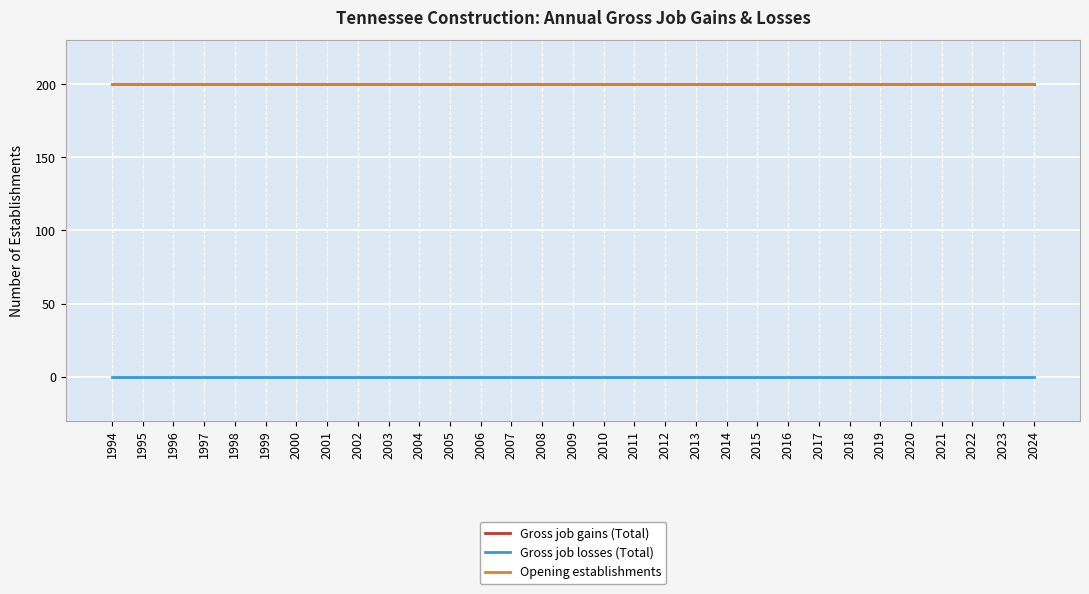

Which series changed the most between 2003 and 2020?

Gross job gains (Total)